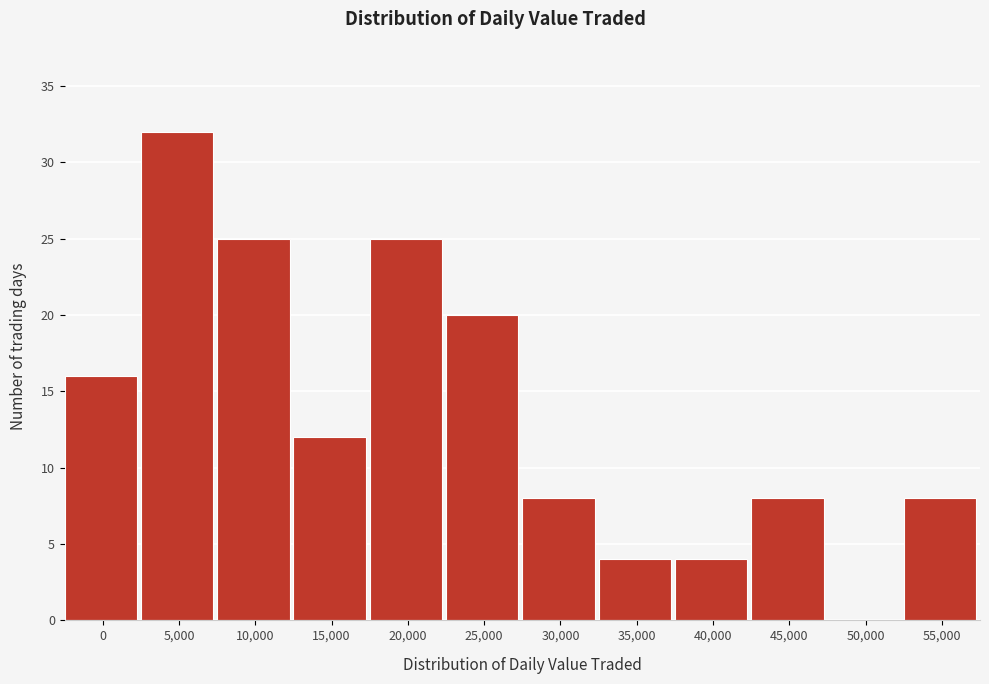

Reading left to right, transcribe all the data shown in this chart.

0=16	5,000=32	10,000=25	15,000=12	20,000=25	25,000=20	30,000=8	35,000=4	40,000=4	45,000=8	50,000=0	55,000=8